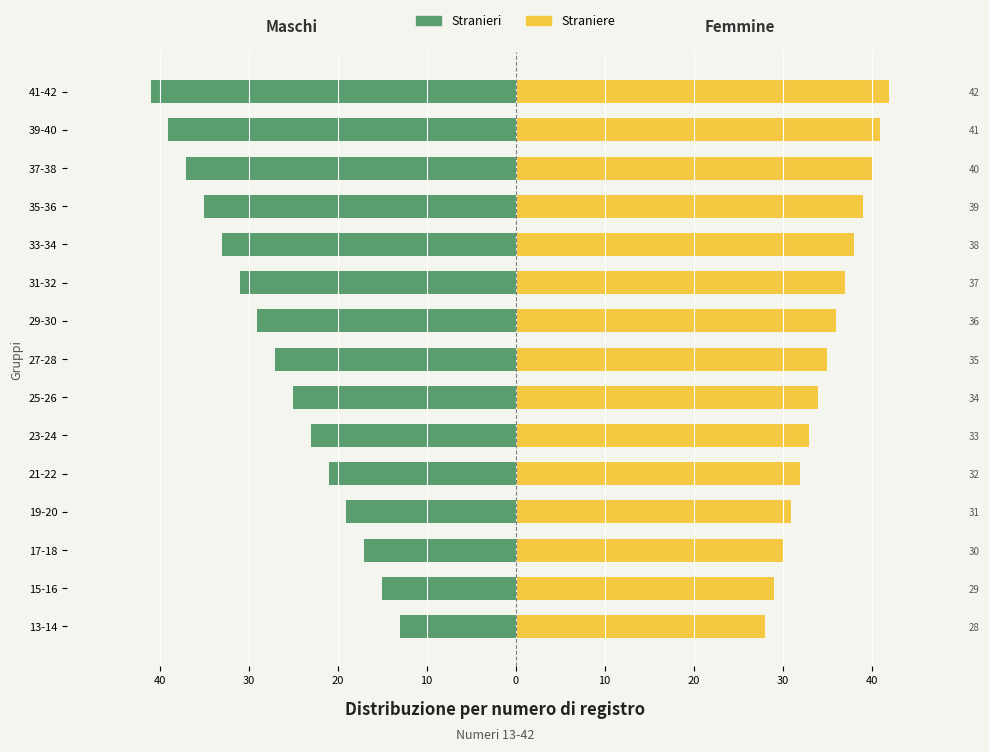

How many data points in Stranieri are above -27?

7